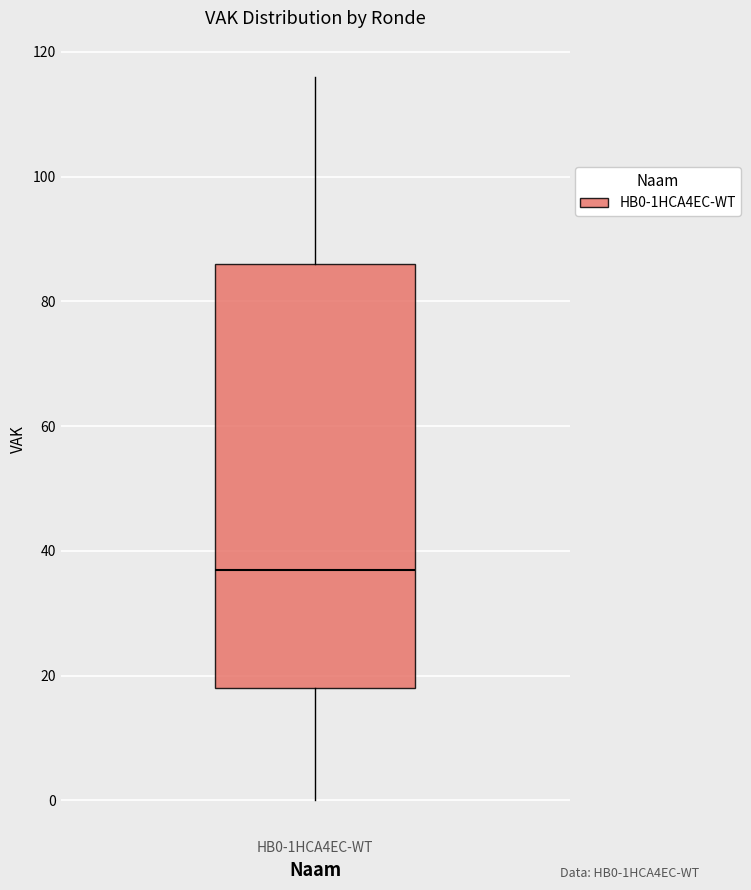

Read this box plot against the y-axis: the position of the median line, the range covered by the box, and the ends of both whiskers. The values are not printed on the chart, so give them approximately, as read against the axis.

median 38, box 18 to 86, whiskers 0 to 116